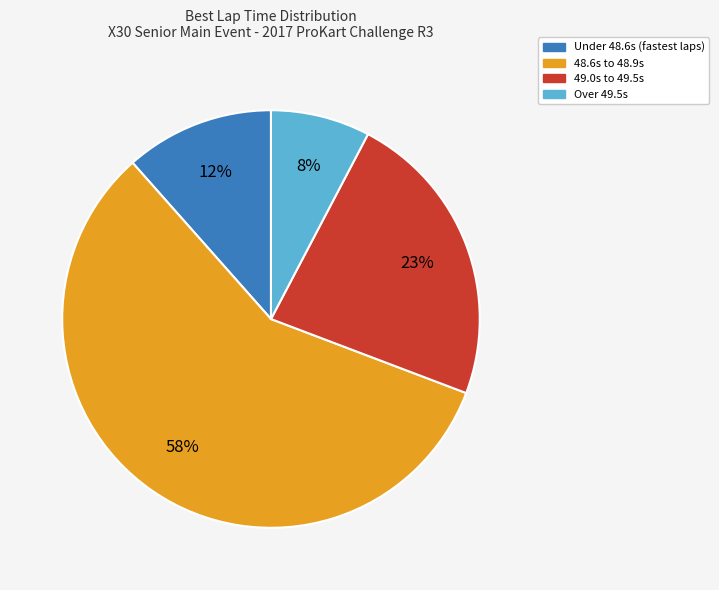

Is there any slice that represents more than half of the pie?

Yes